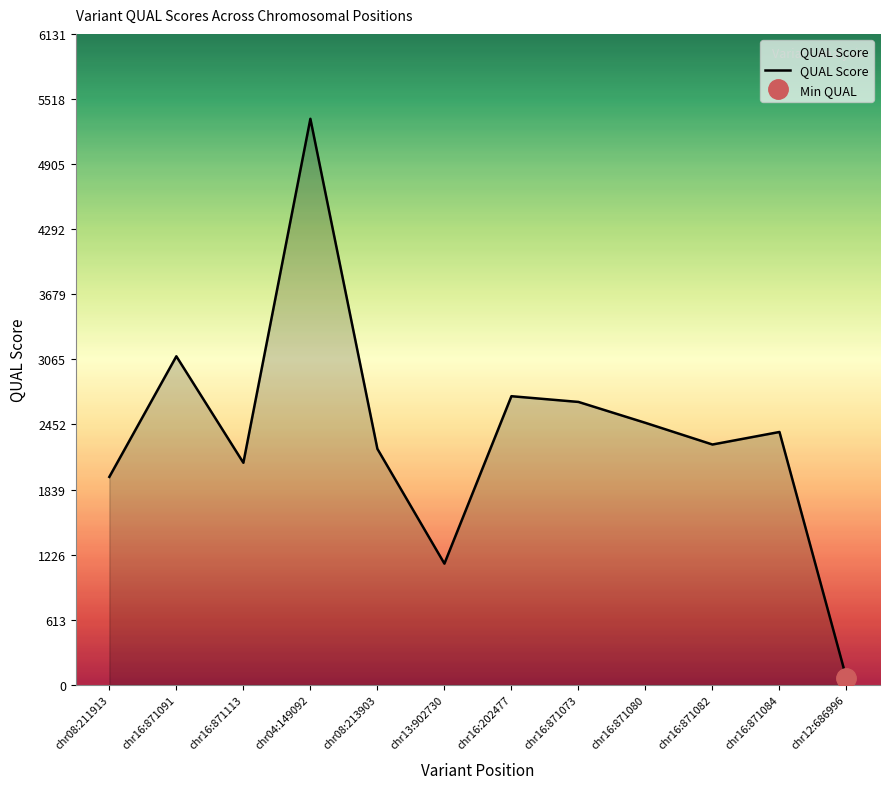

Reading left to right, list all the values displayed in this chart.

chr08:211913=1959	chr16:871091=3095	chr16:871113=2092	chr04:149092=5332	chr08:213903=2223	chr13:902730=1142	chr16:202477=2719	chr16:871073=2665	chr16:871080=2468	chr16:871082=2264	chr16:871084=2382	chr12:686996=61